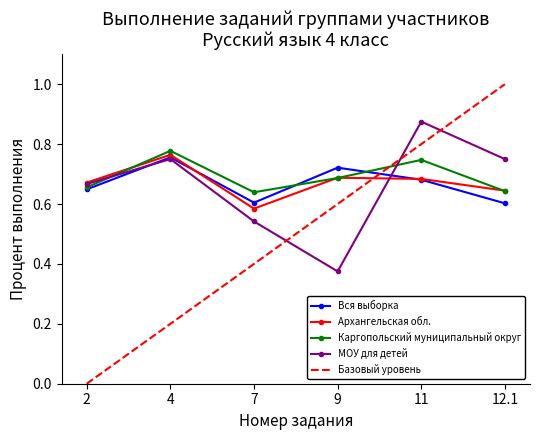

True or false: МОУ для детей has more than 0 points higher than both neighbors.

True